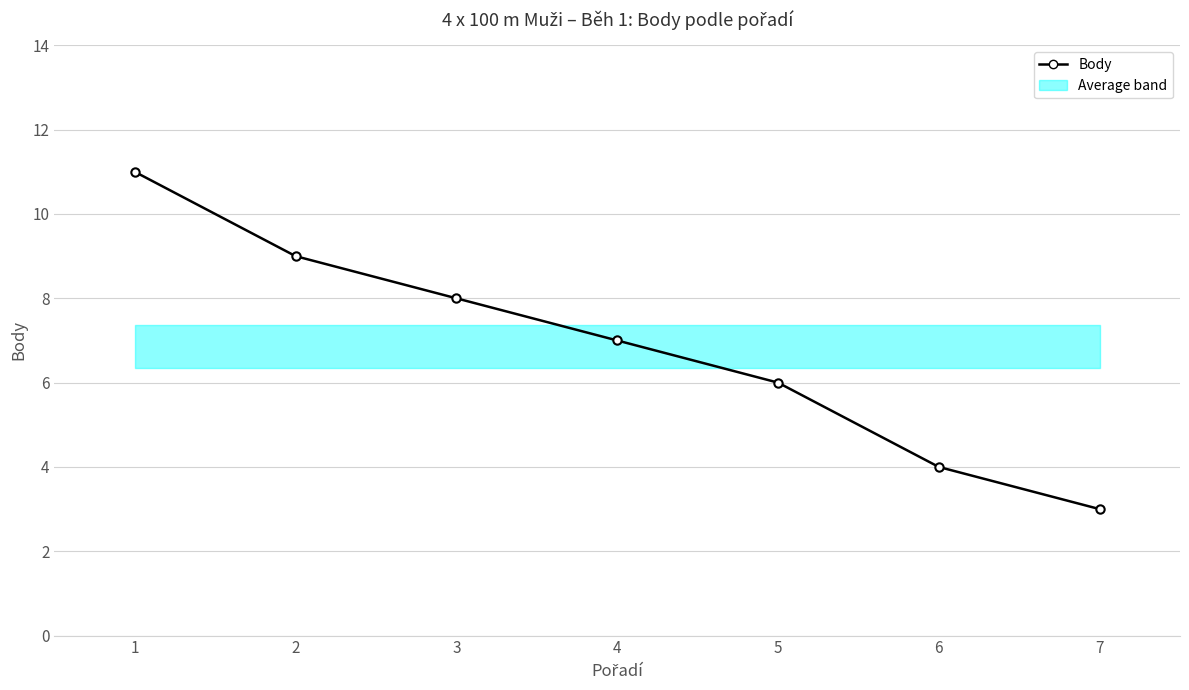

What is the change in value from 1 to 6?

-7